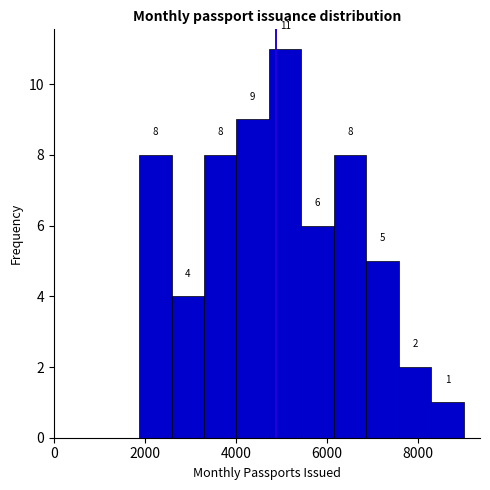

Read against the x-axis, roughly where is the centre of the tallest bar?

5000